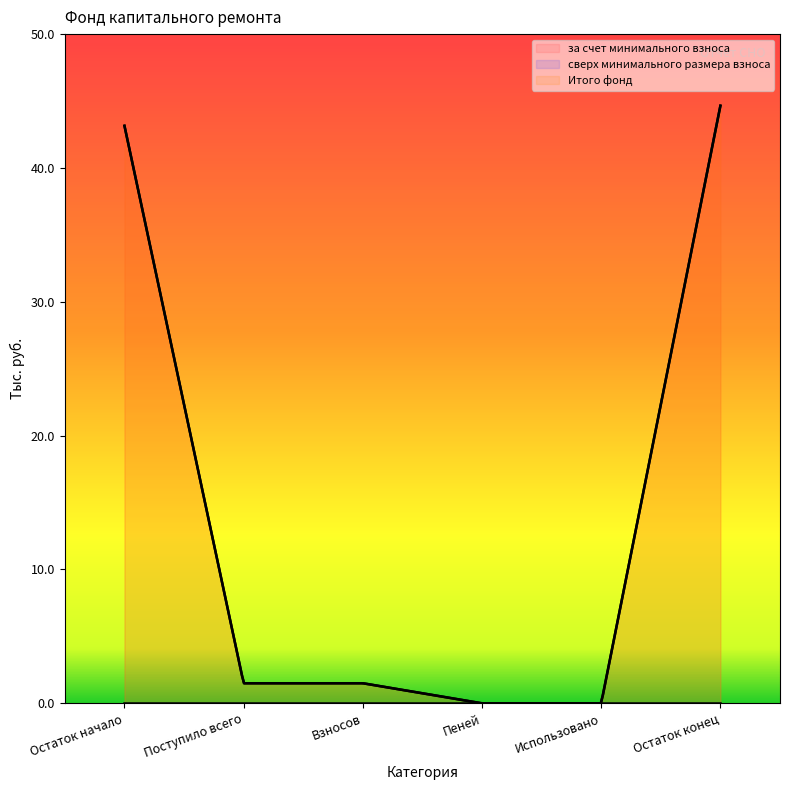

True or false: сверх минимального размера взноса and за счет минимального взноса cross at least once.

False